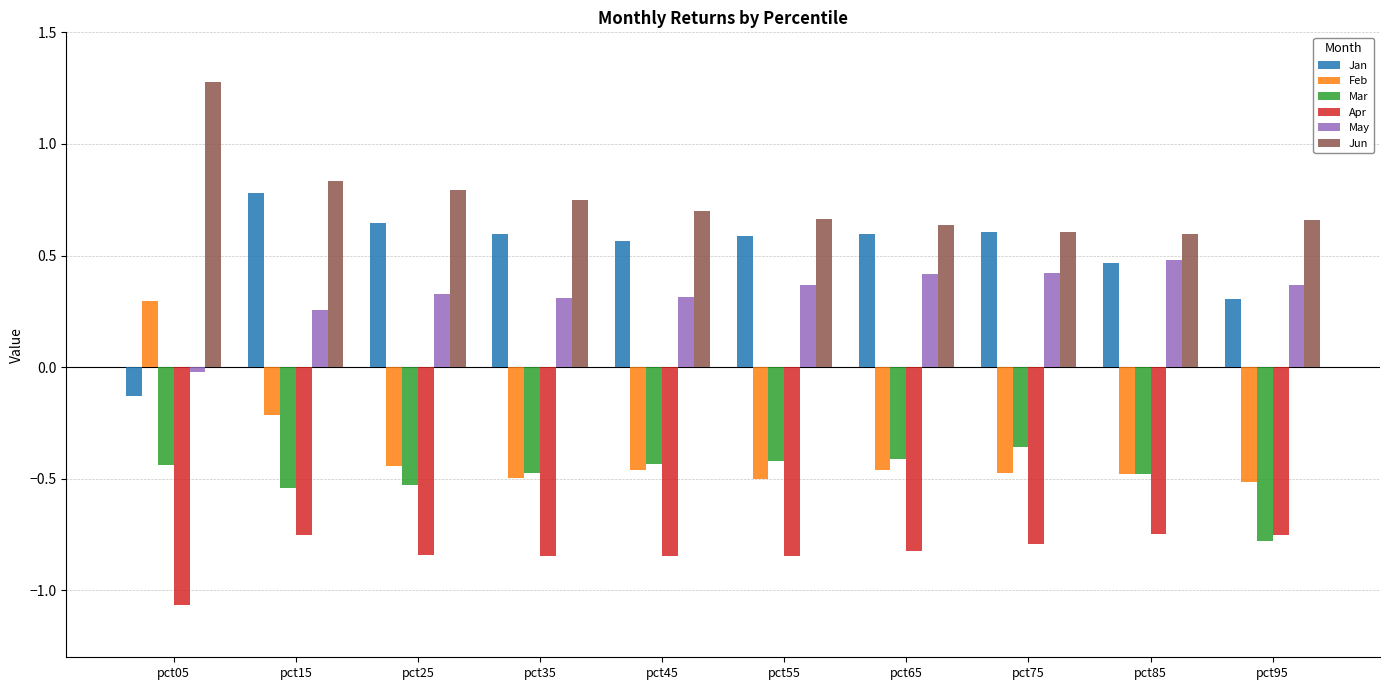

Rank the series by their maximum value, from lowest to highest.

Apr, Mar, Feb, May, Jan, Jun